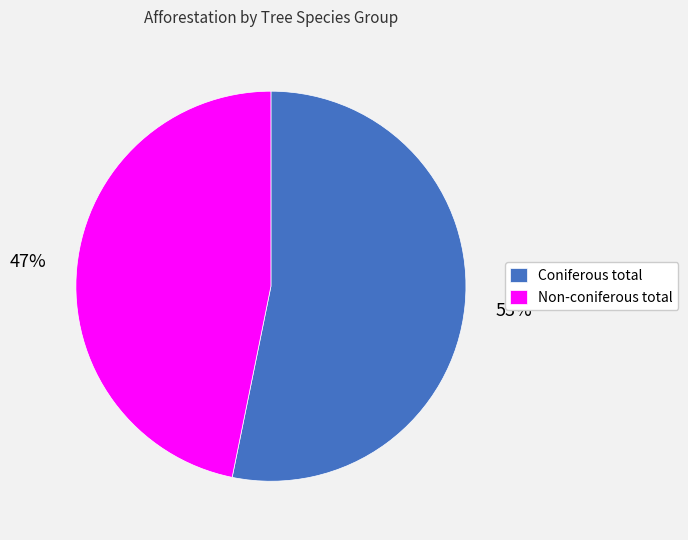

Which slice is the smallest?

Non-coniferous total